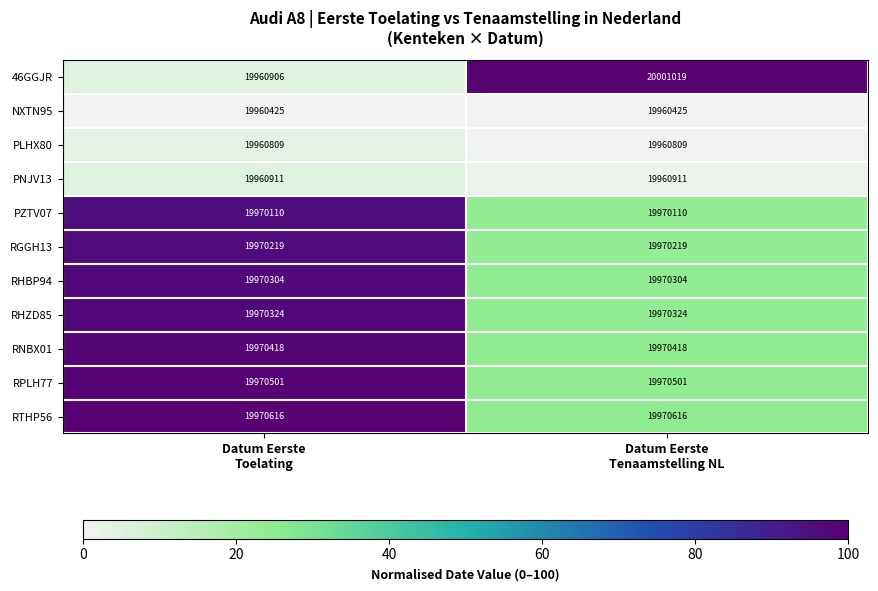

List the series in order of their peak value, lowest first.

NXTN95, PLHX80, PNJV13, PZTV07, RGGH13, RHBP94, RHZD85, RNBX01, RPLH77, RTHP56, 46GGJR